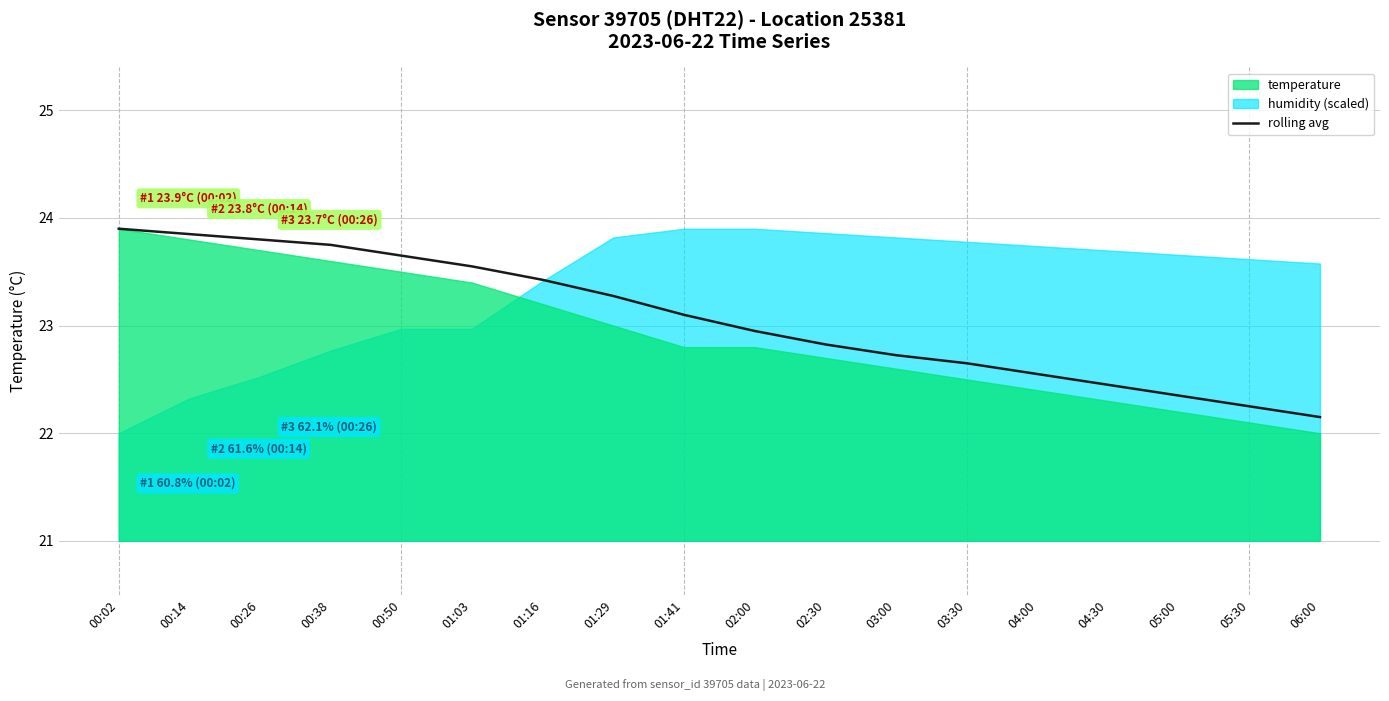

How many data points are above 23?

9